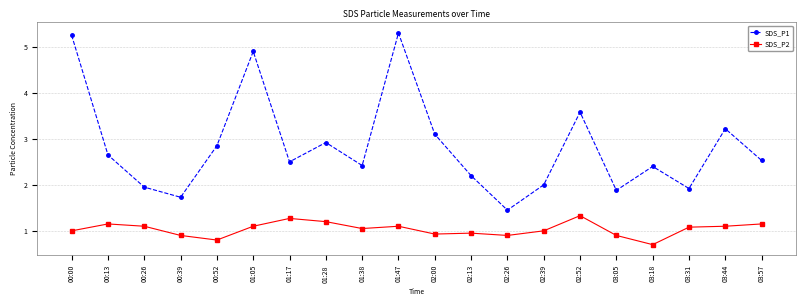

How many lines are shown in the chart?

2